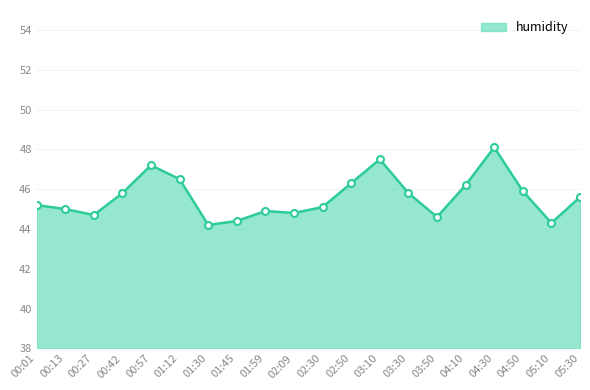

At which category does the data reach its first local peak?

00:57